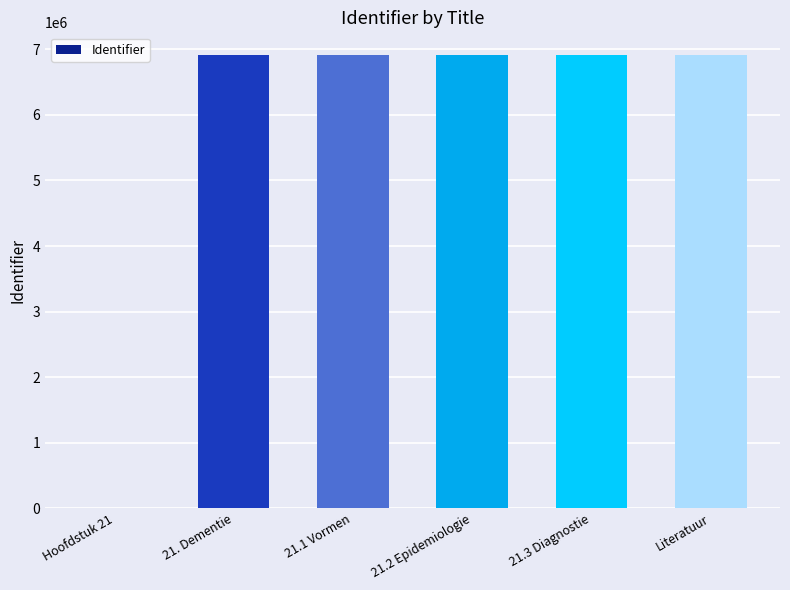

How many values are above zero?

5